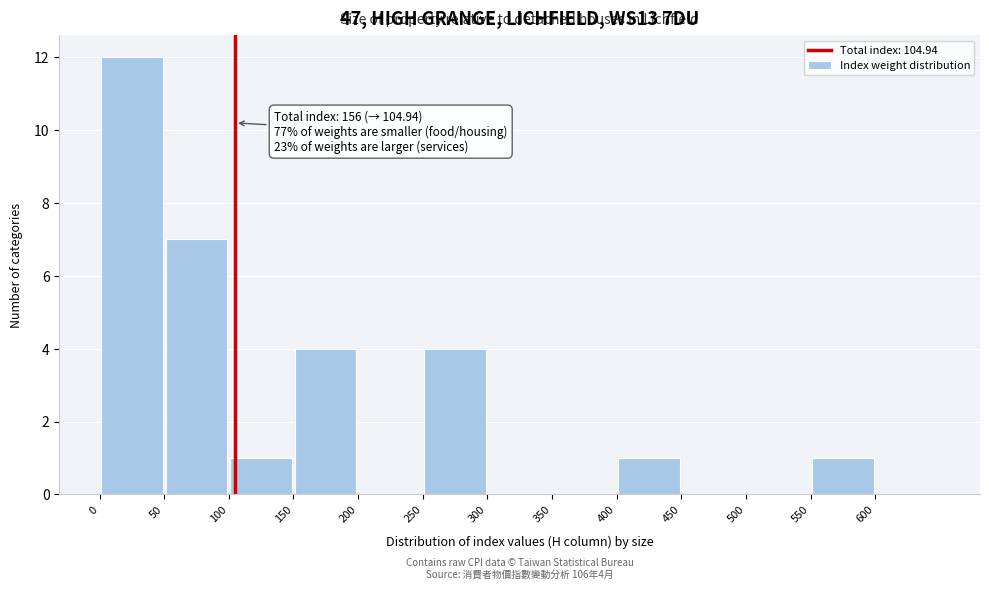

Which range on the x-axis has the tallest bar?

0 to 50